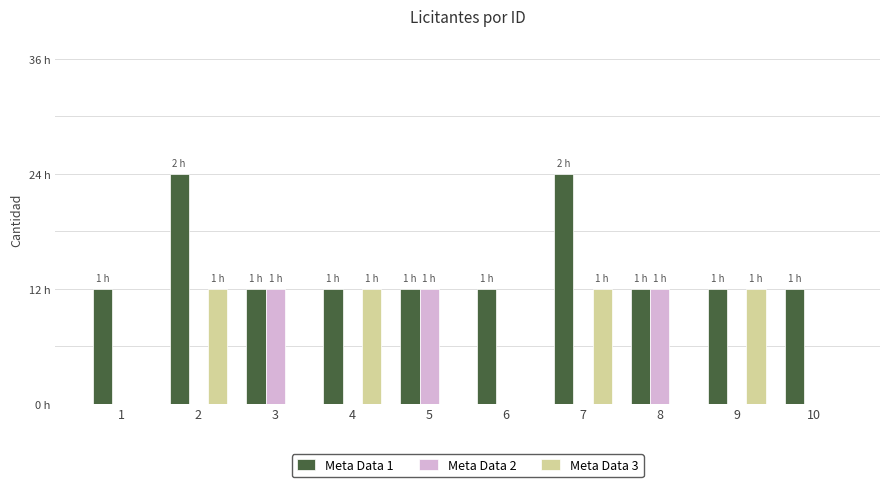

At which category does the chart reach its peak across all series?

2